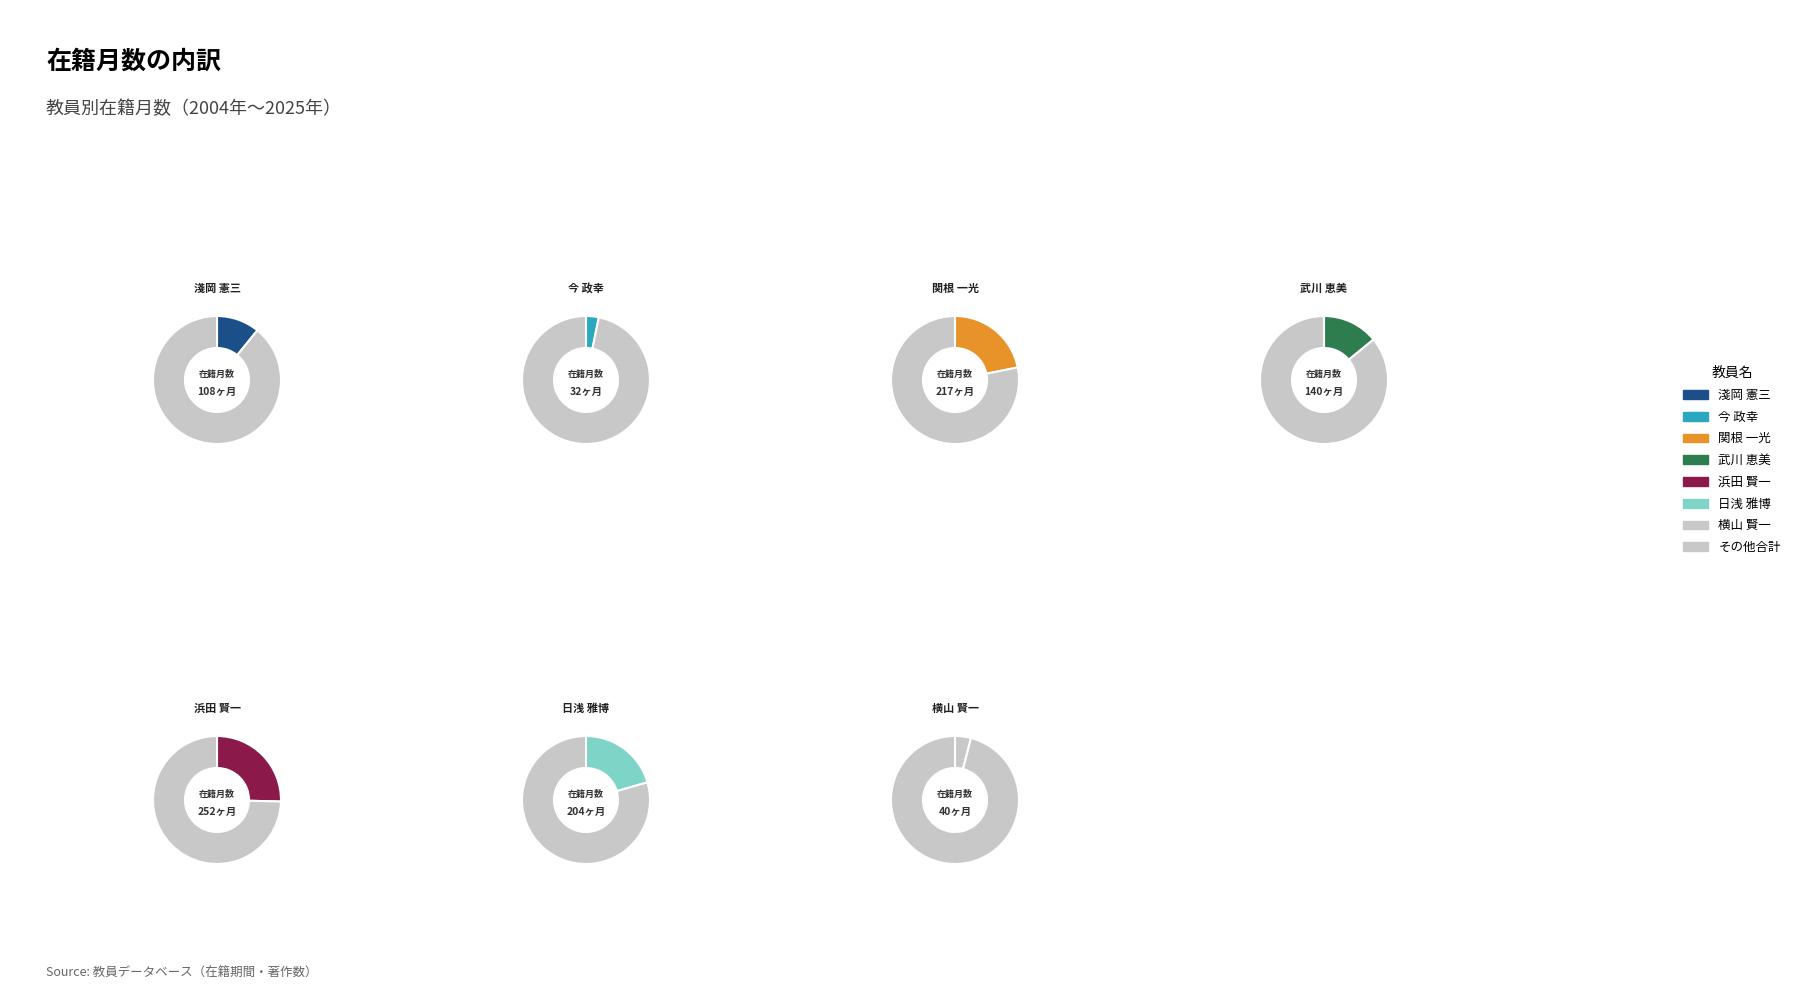

To the nearest percent, what is the average slice percentage?

14%